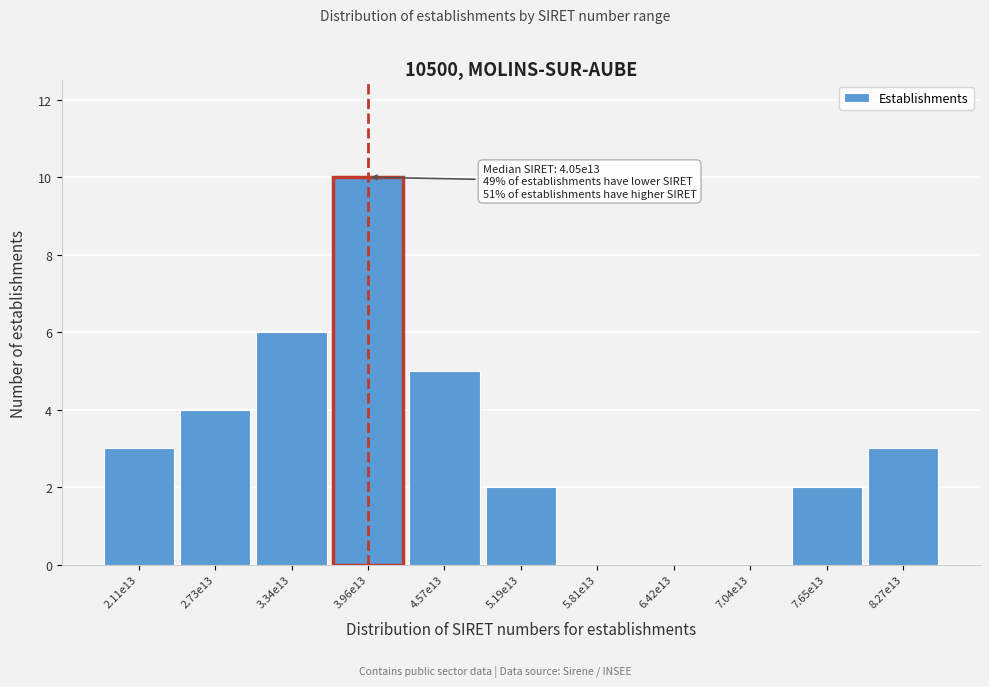

Which category has the highest value across all series?

3.96e13